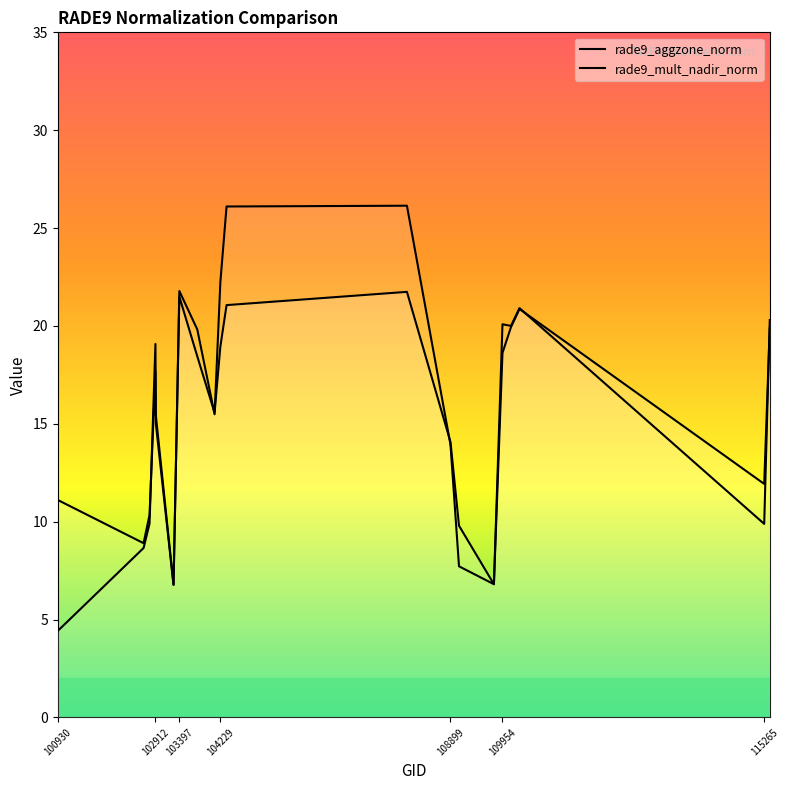

How many times do rade9_mult_nadir_norm and rade9_aggzone_norm cross each other?

7